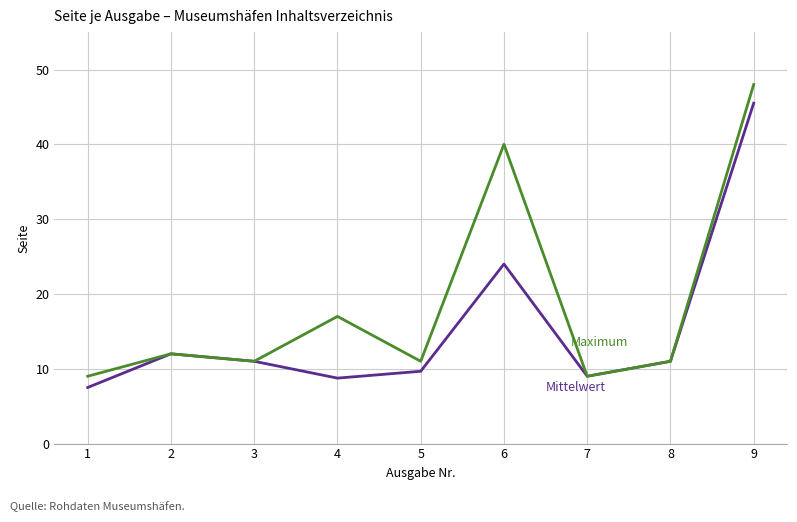

At which category is the sum across all series the highest?

9